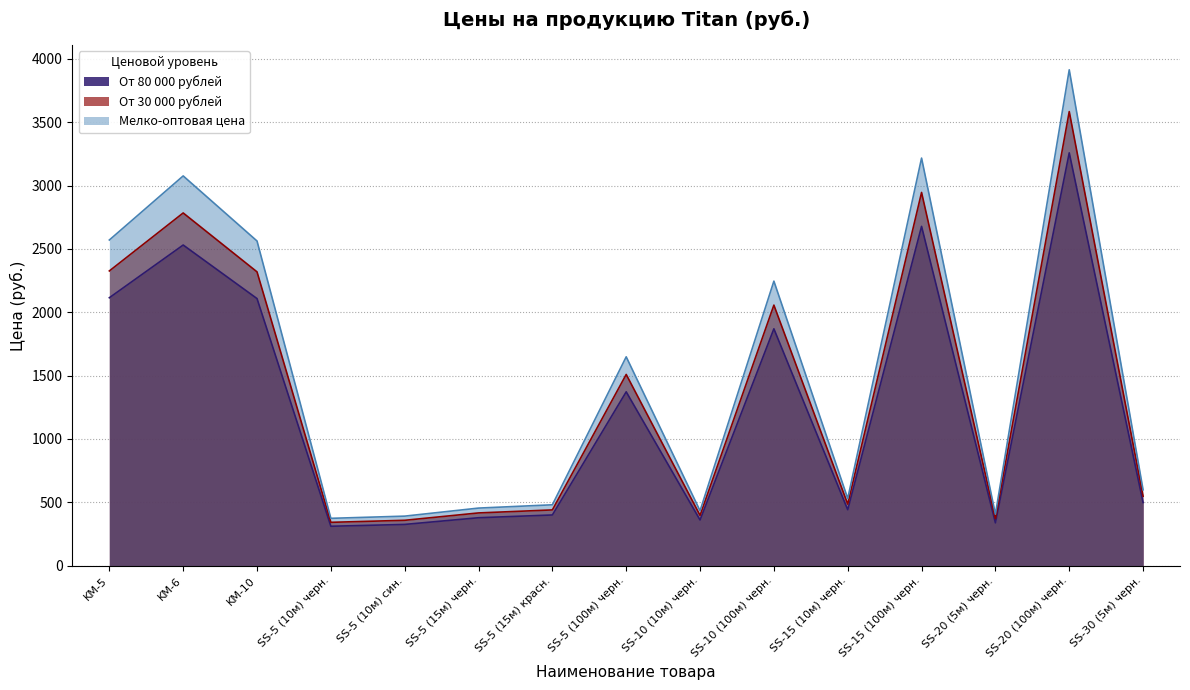

What is the difference between the maximum and minimum values in the Мелко-оптовая цена series?

3540.0